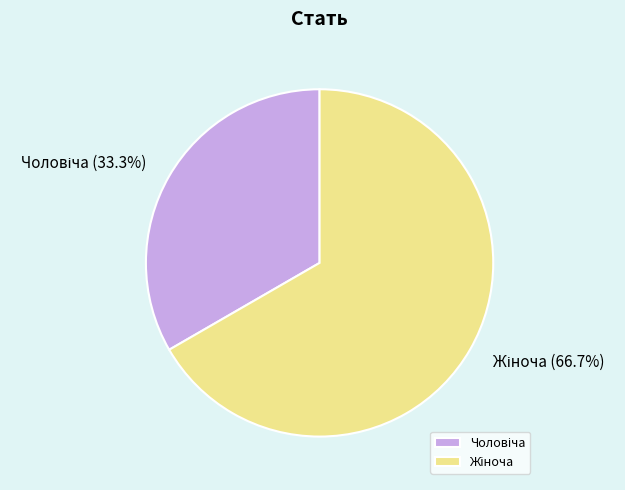

Is there a majority slice in this chart?

Yes